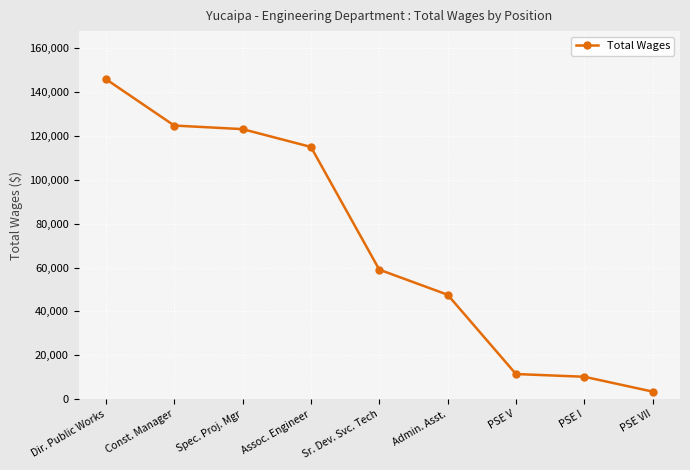

Reading right to left, list all the values displayed in this chart.

PSE VII=3445	PSE I=10219	PSE V=11460	Admin. Asst.=47601	Sr. Dev. Svc. Tech=59035	Assoc. Engineer=114963	Spec. Proj. Mgr=123085	Const. Manager=124716	Dir. Public Works=145876